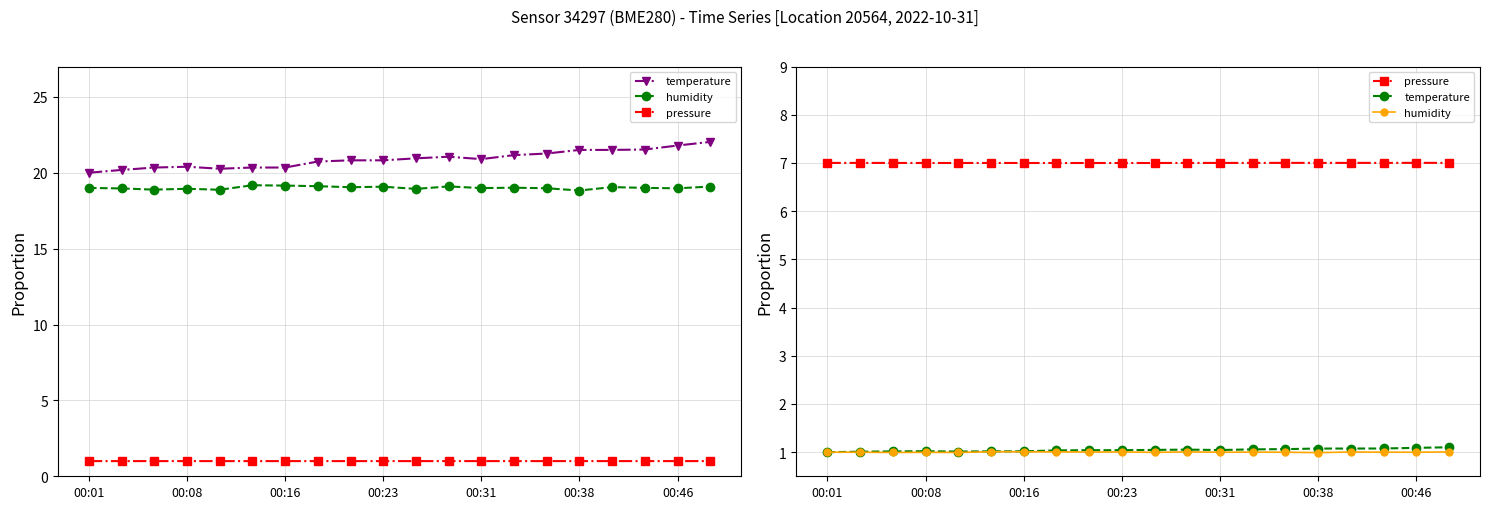

Is it true that pressure equals 7.0 at 17?

True